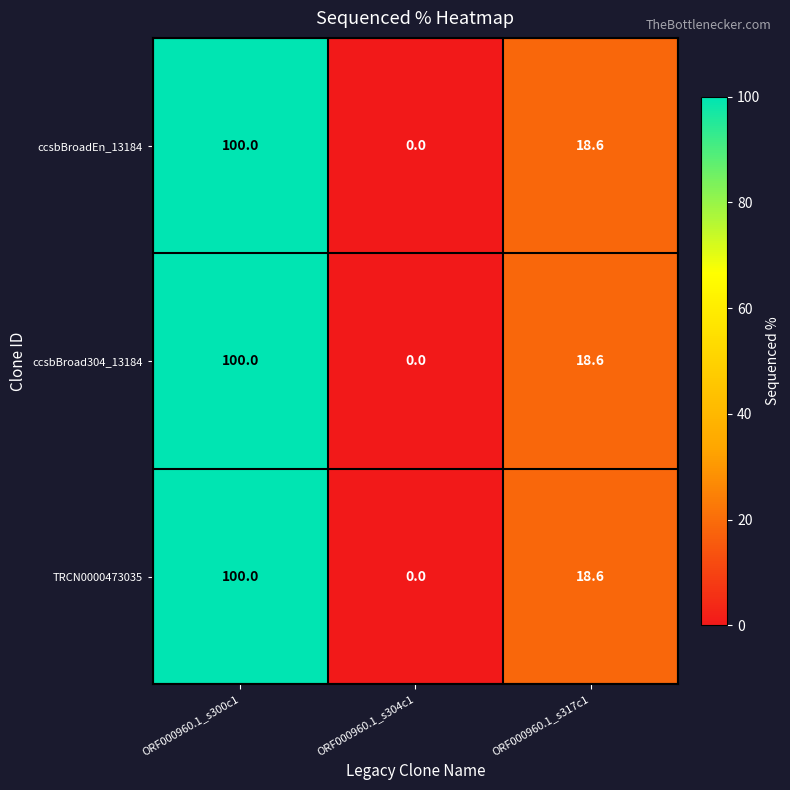

Is the value of ccsbBroad304_13184 at ORF000960.1_s300c1 greater than the value of ccsbBroadEn_13184 at ORF000960.1_s304c1?

Yes